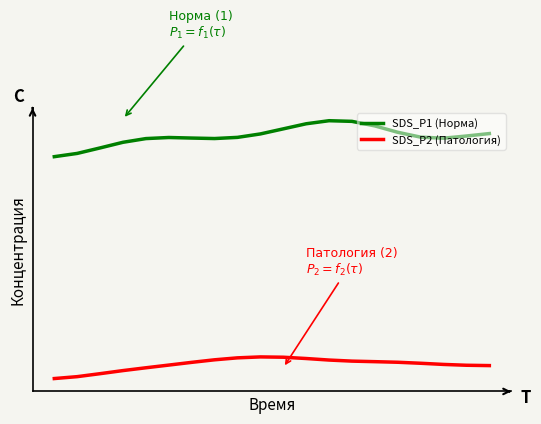

At which label is SDS_P1 (Норма) closest to 13?

2